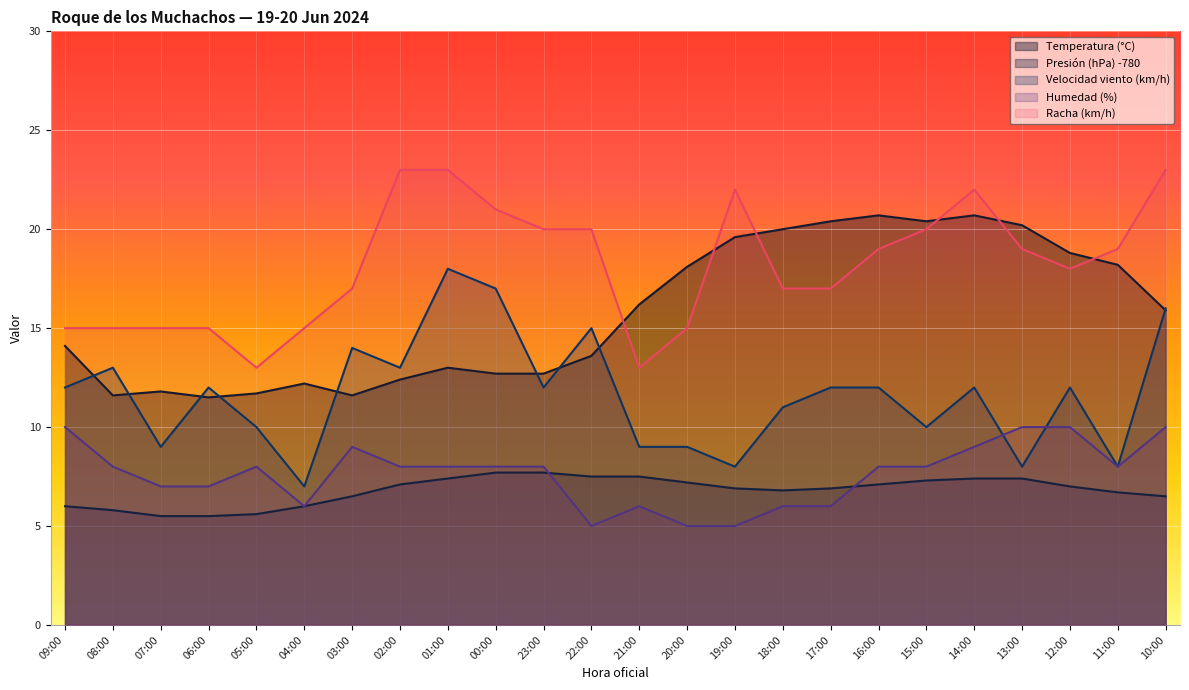

How many Racha (km/h) values are between 15 and 21?

17